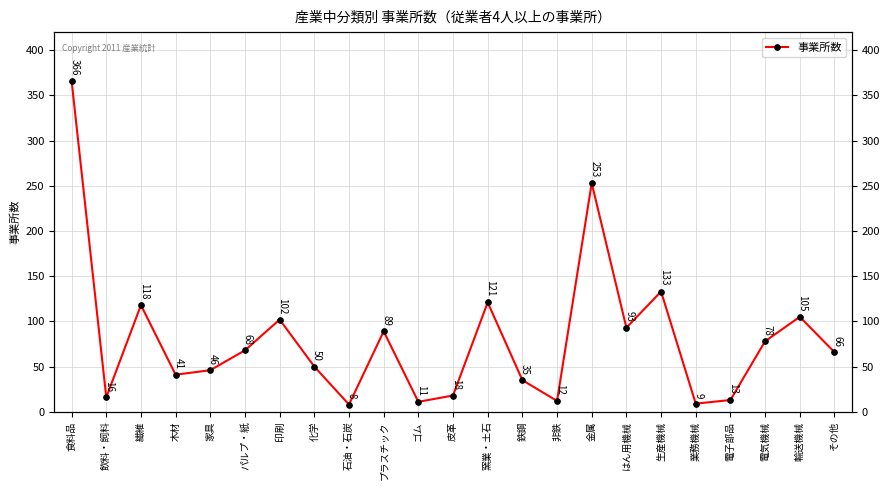

Where is the data nearest to the value 187?

生産機械